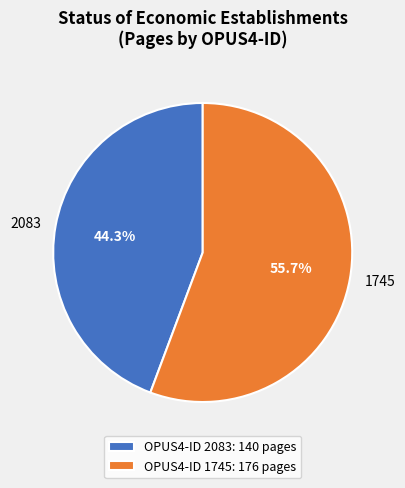

Count the number of slices in the pie.

2